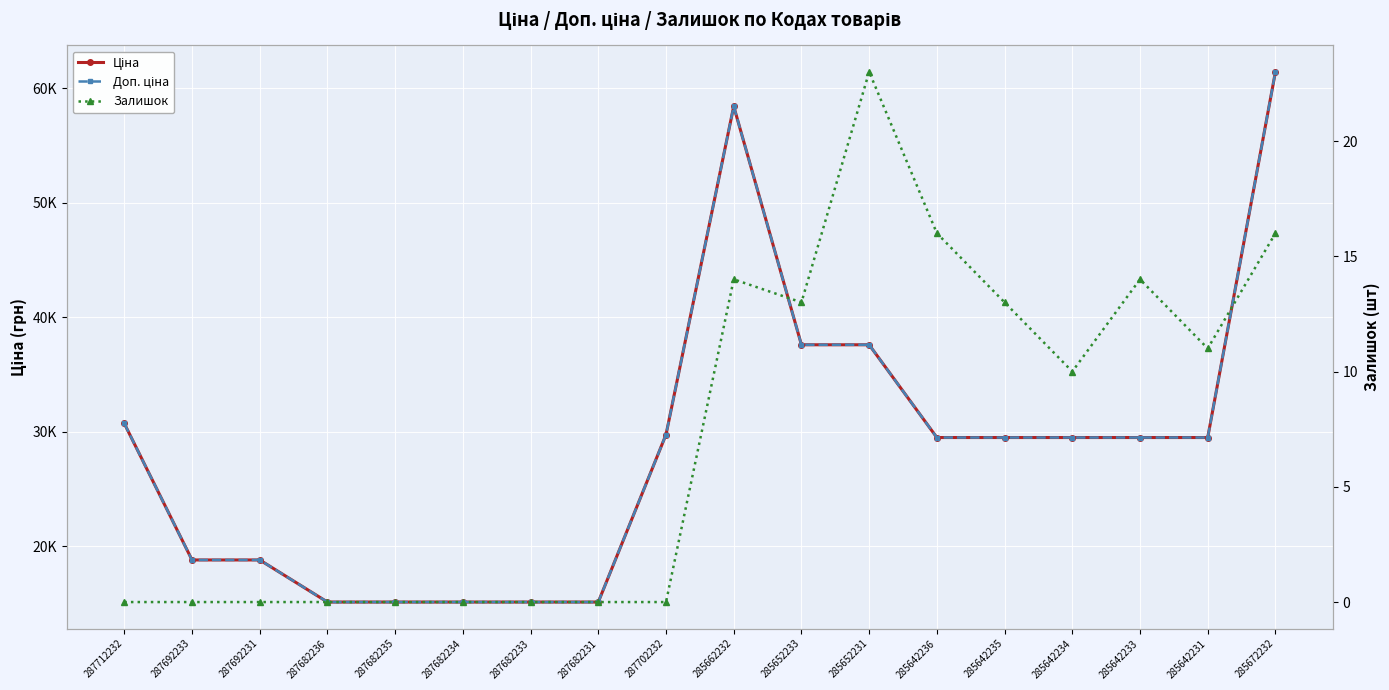

How many data points in Залишок are above 10?

8